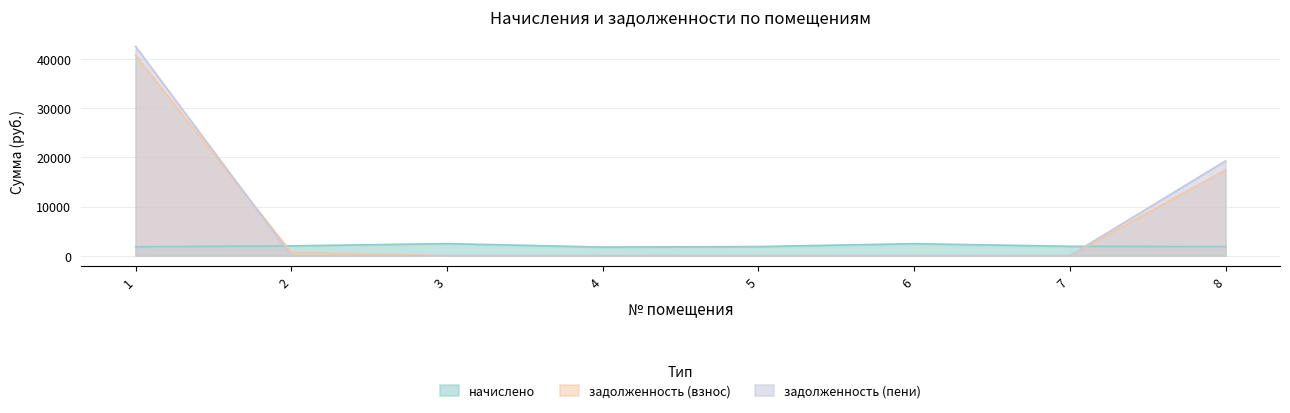

List the series in order of their peak value, lowest first.

начислено, задолженность (взнос), задолженность (пени)